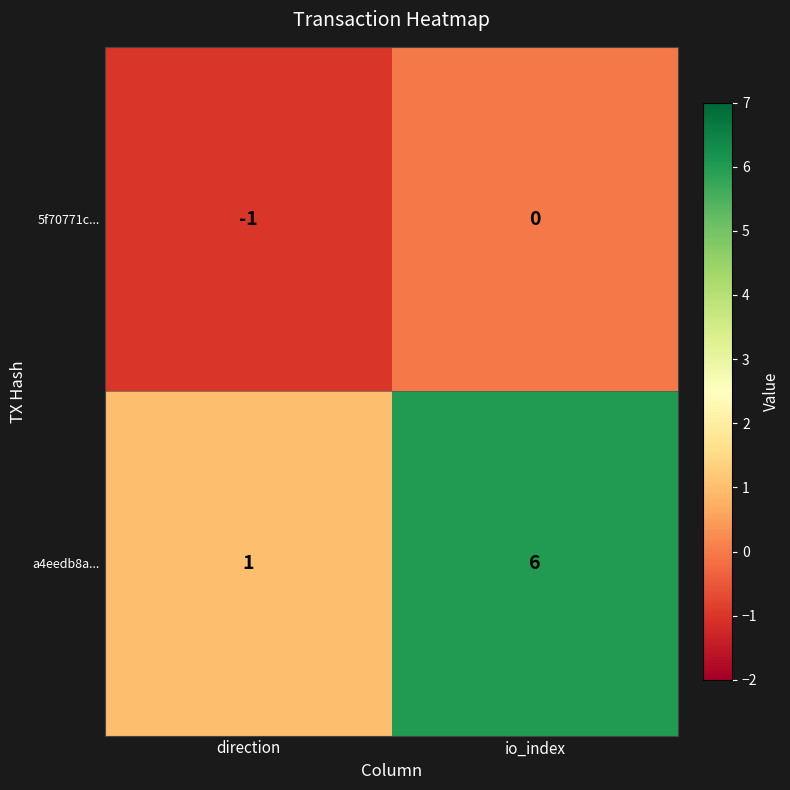

Which series has the largest range (max minus min)?

a4eedb8a...